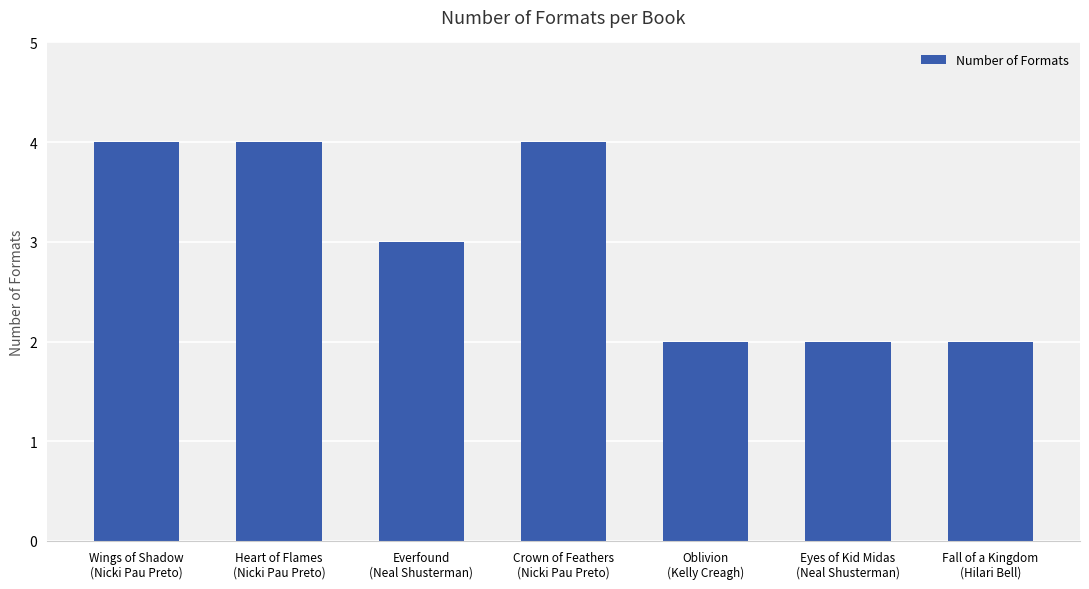

The value at Heart of Flames
(Nicki Pau Preto) is 4. True or false?

True